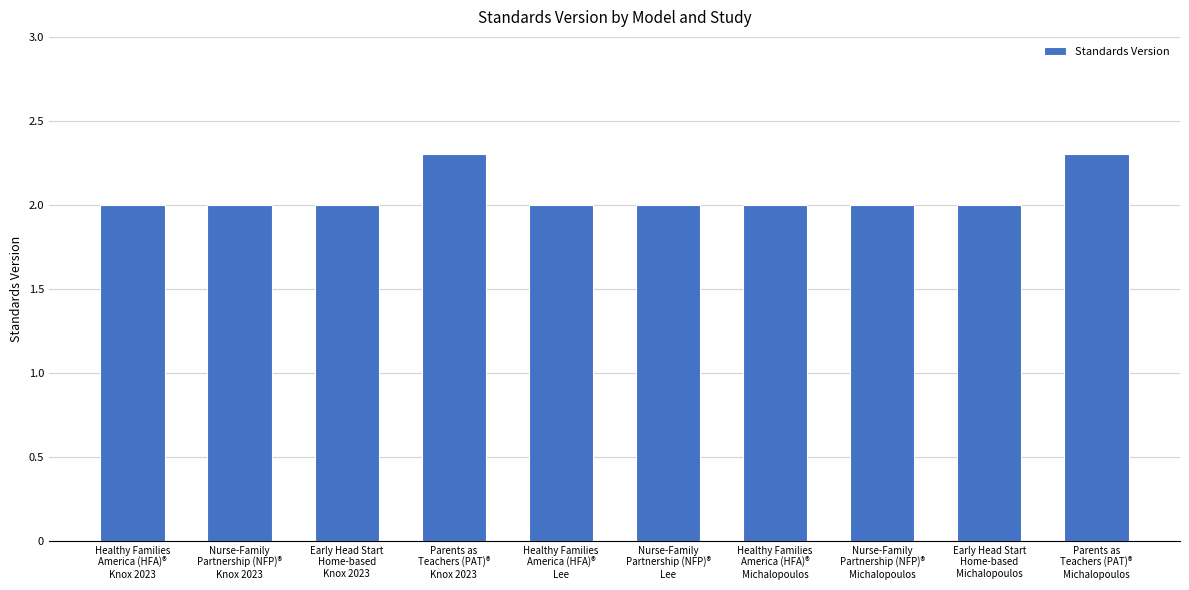

True or false: the data shows 3.3 at Nurse-Family
Partnership (NFP)®
Lee.

False